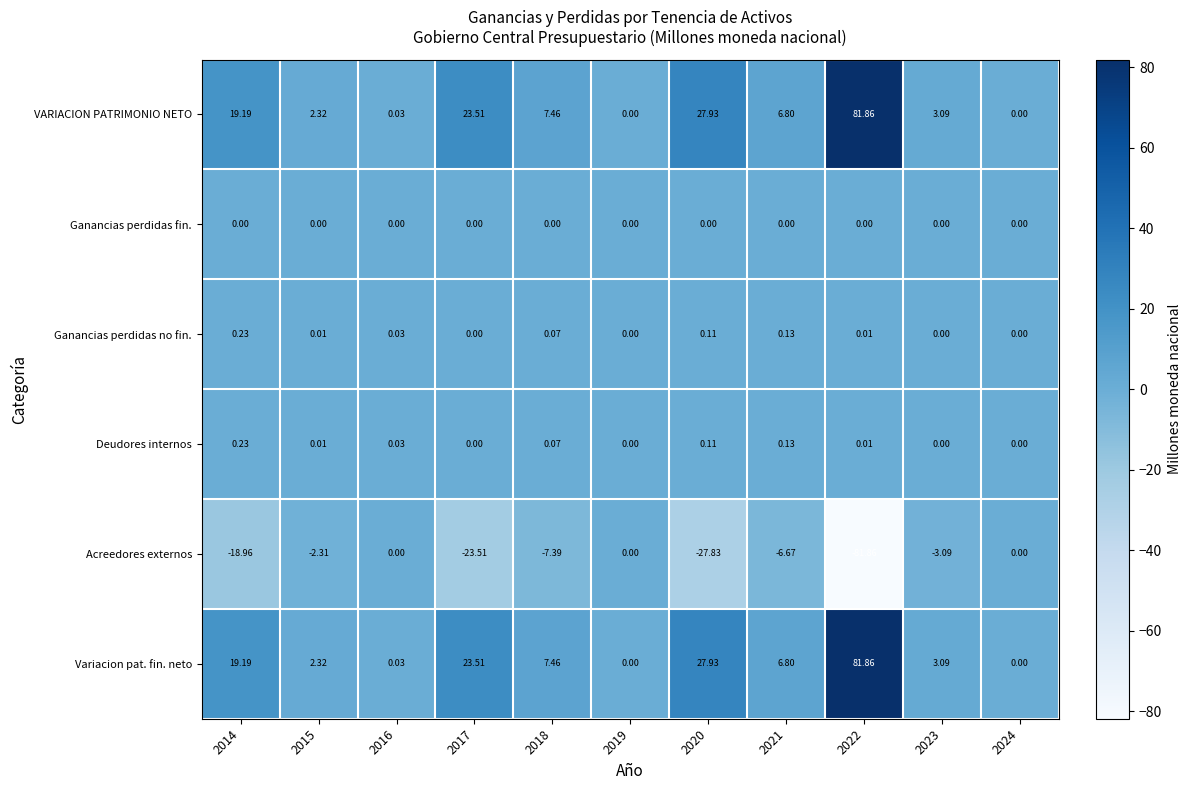

How many categories are shown in the chart?

11